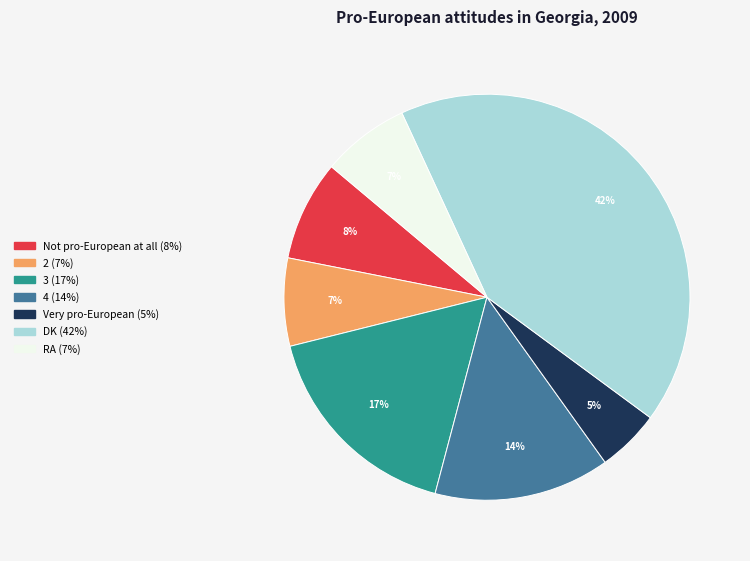

Count the number of slices in the pie.

7